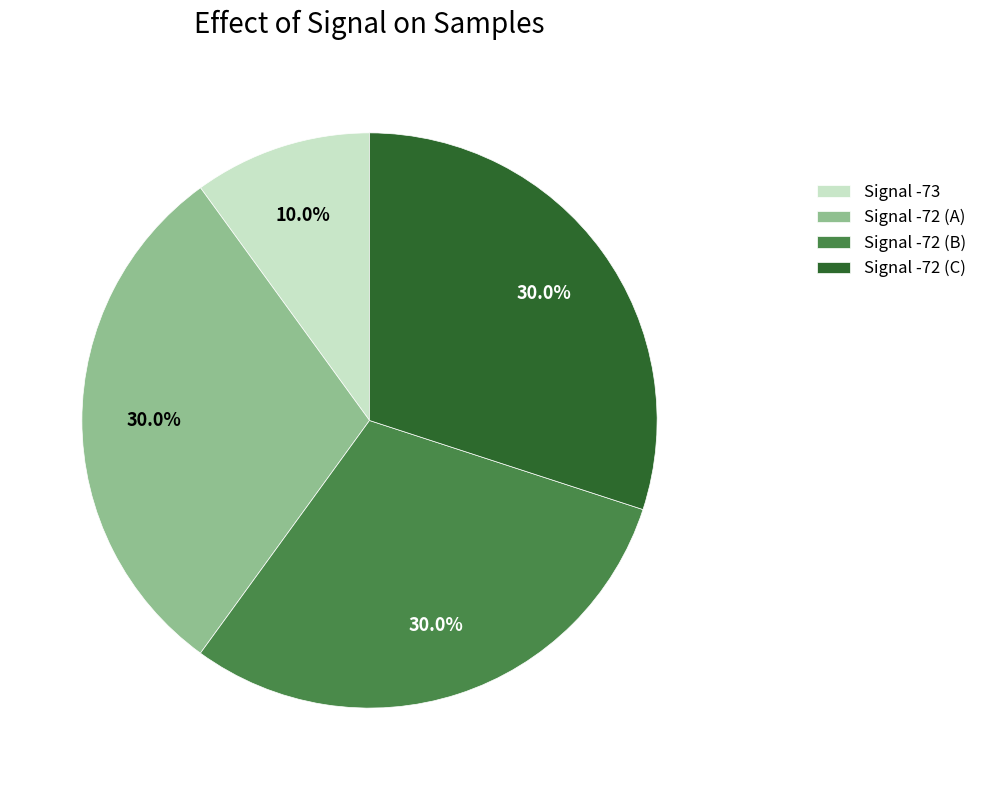

How many segments does this pie chart have?

4